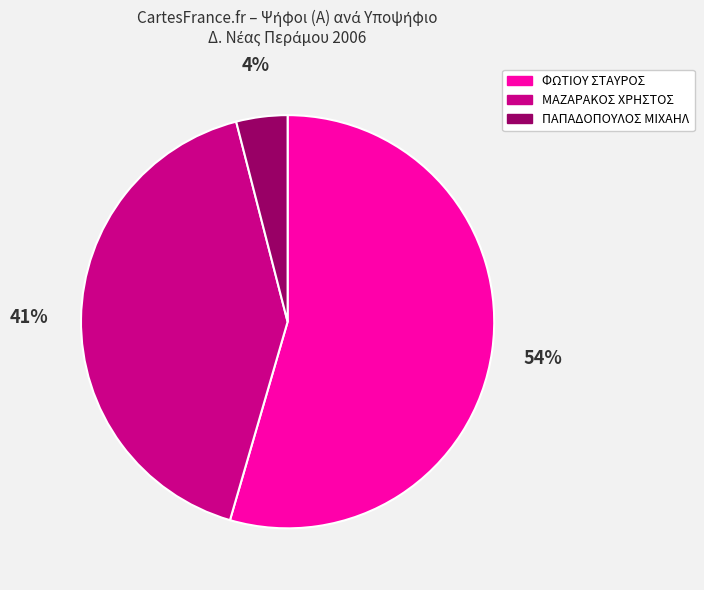

Count the number of slices in the pie.

3